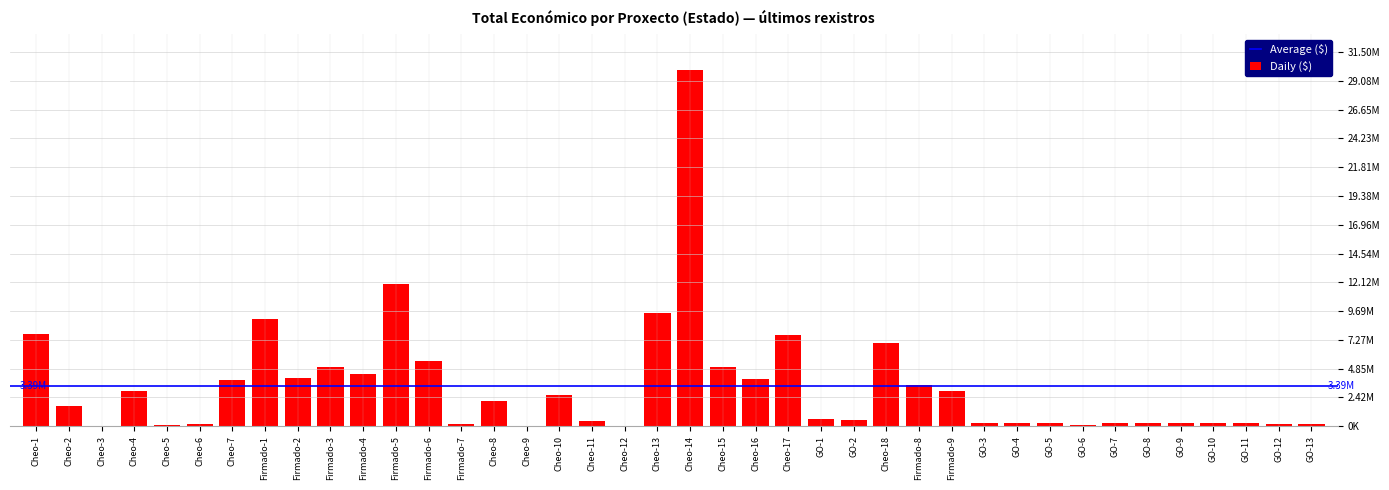

What value does the data have at Cheo-15, to the nearest 100?

4992800